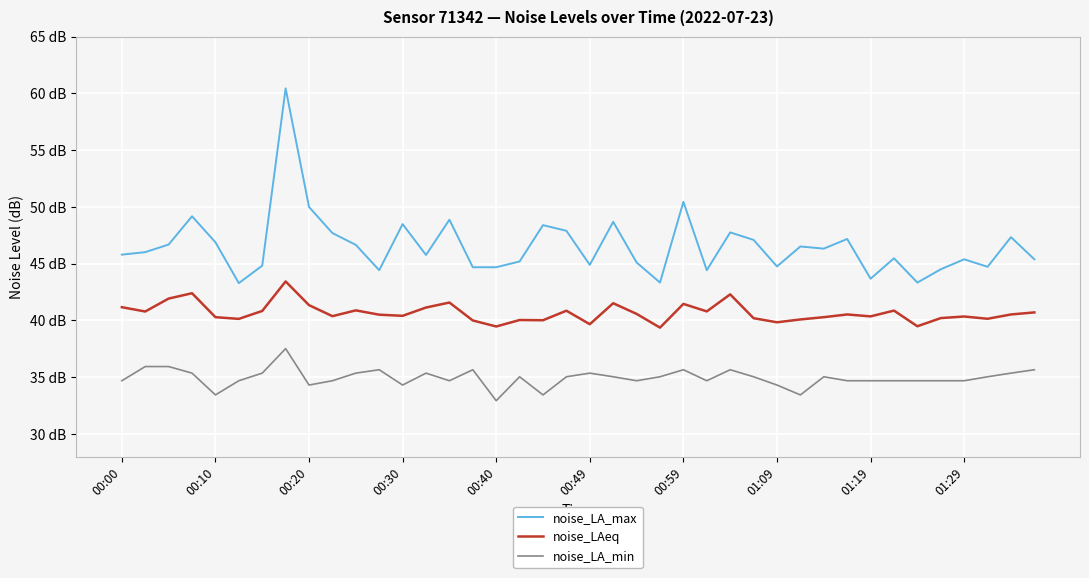

What are all the series names shown in the legend?

noise_LA_max, noise_LAeq, noise_LA_min